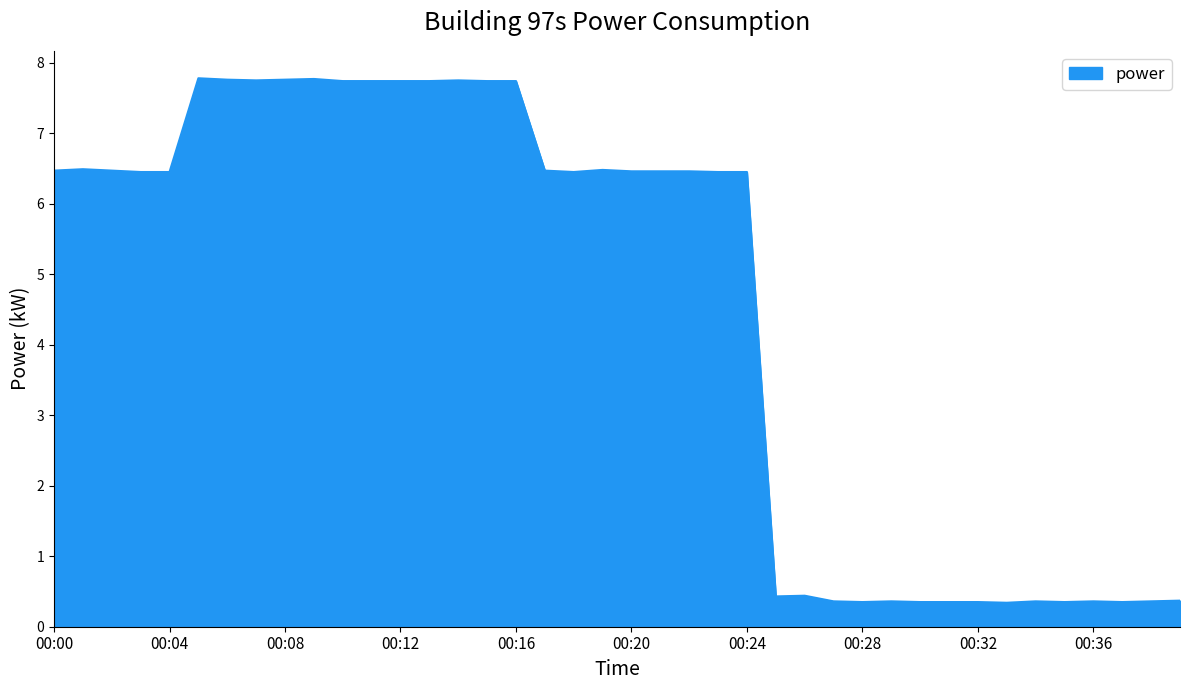

What is the maximum value shown in the chart?

7.8